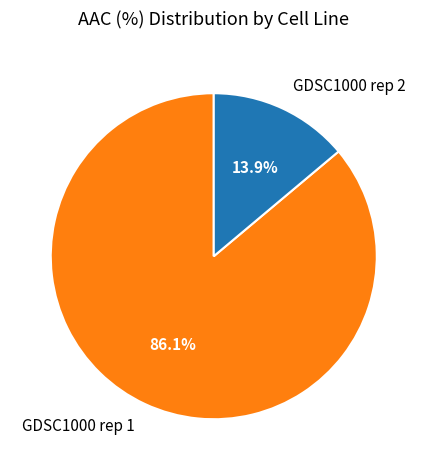

How many segments does this pie chart have?

2